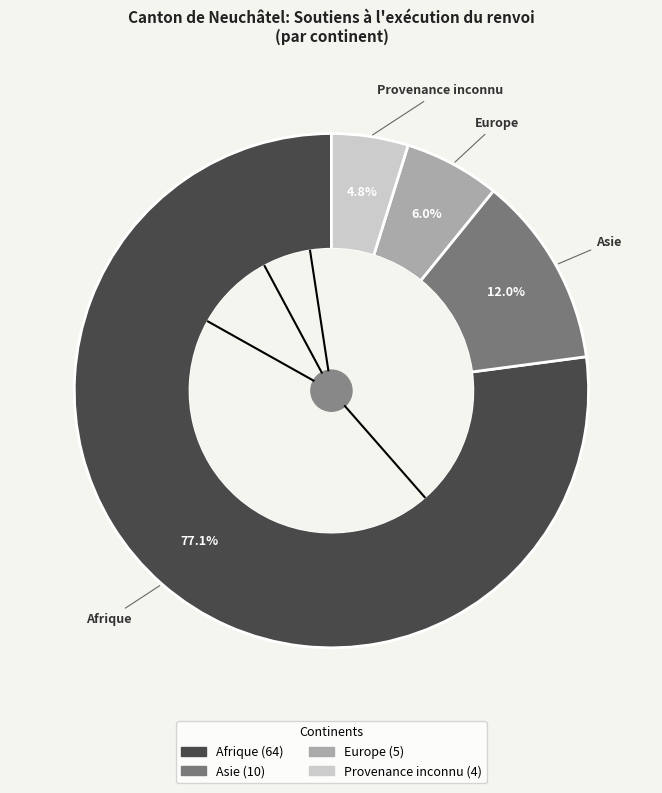

To the nearest percent, what is the average slice percentage?

25%